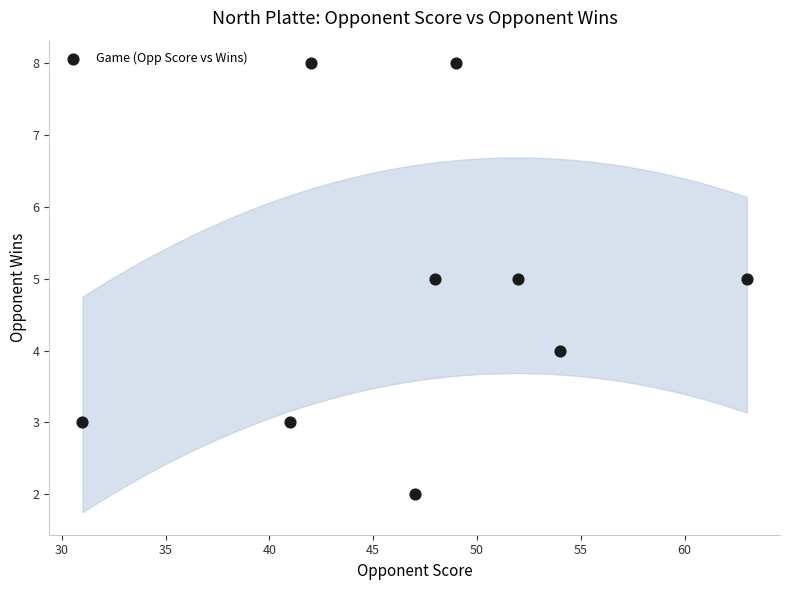

What is the range of X values (max minus min)?

32